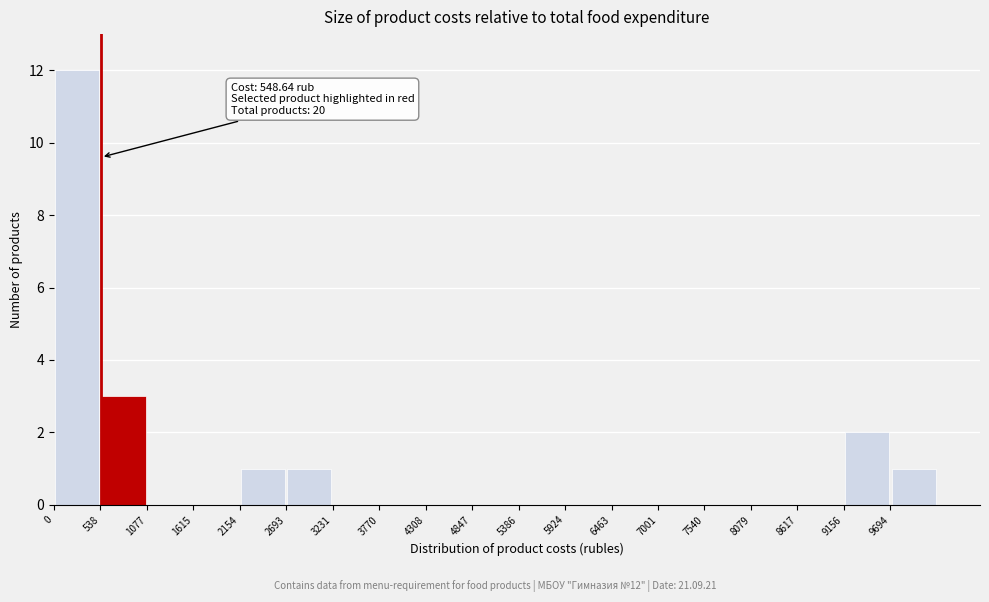

Which range on the x-axis has the tallest bar?

0 to 500